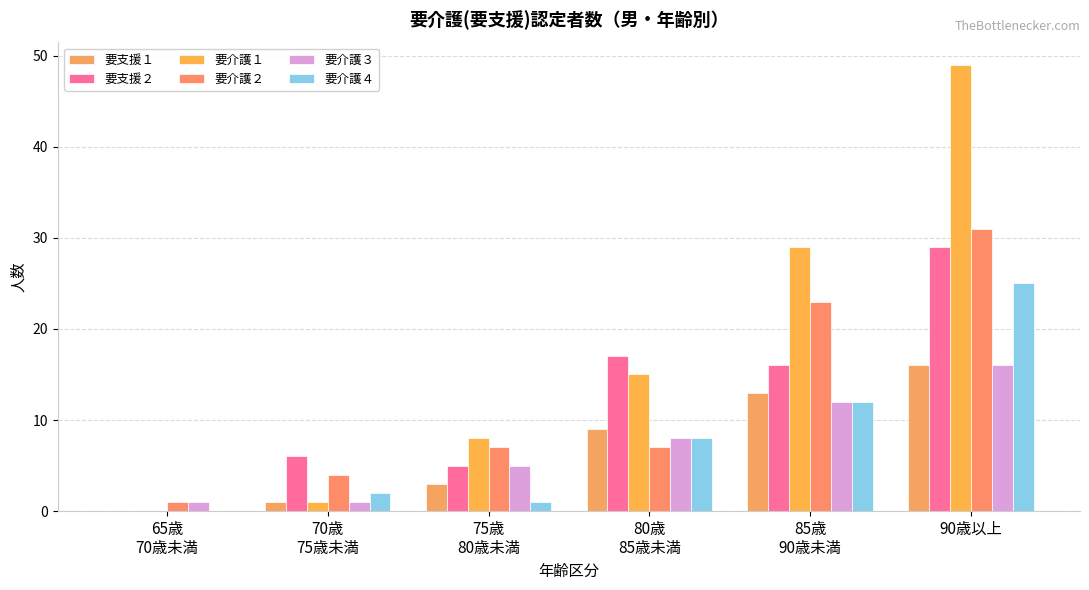

At which category is the sum across all series the highest?

90歳以上